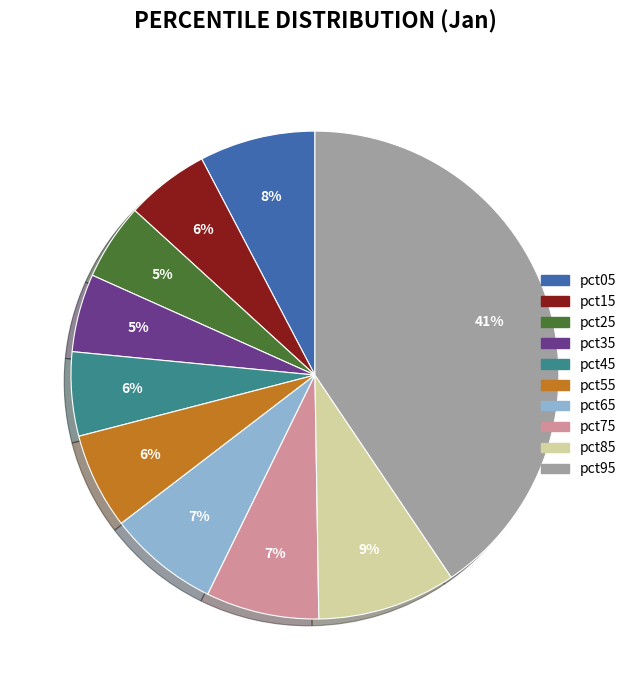

Is the sum of pct25 and pct15 greater than half?

No